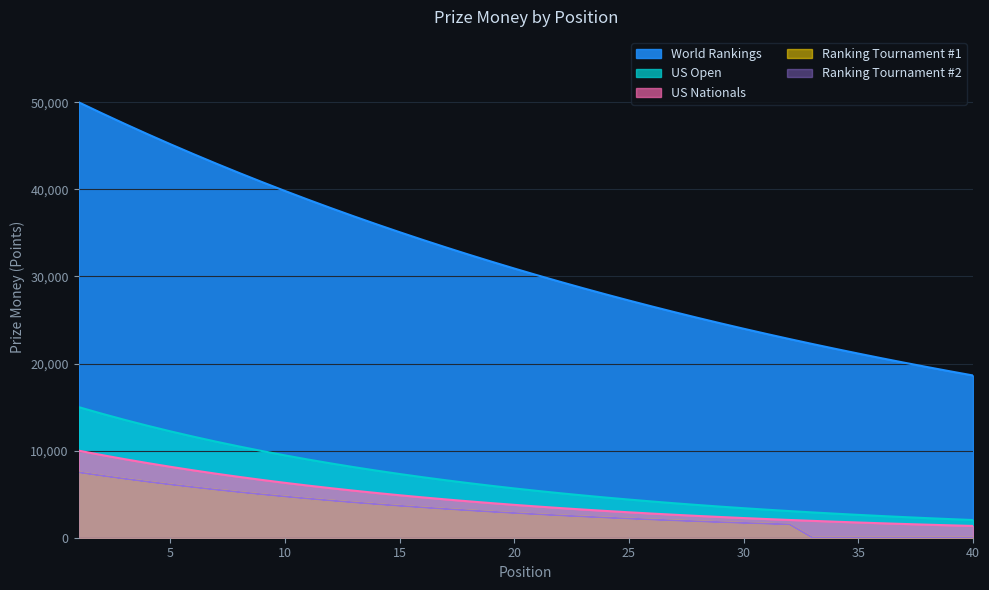

How many lines are shown in the chart?

5